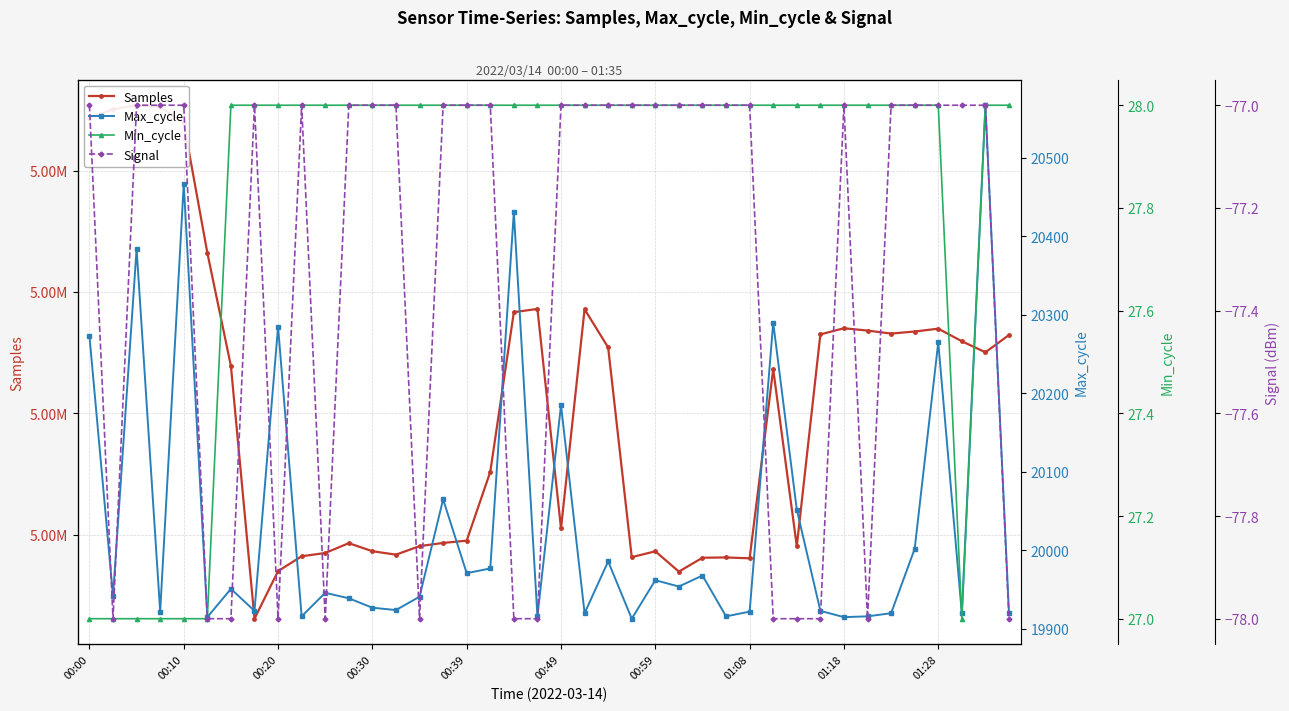

True or false: Max_cycle and Signal intersect in this chart.

False